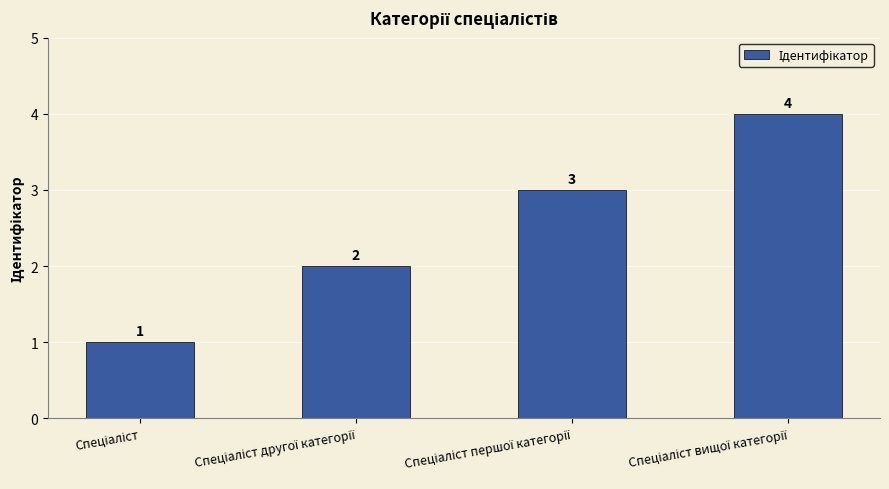

What is the value of the 3rd bar from the left?

3